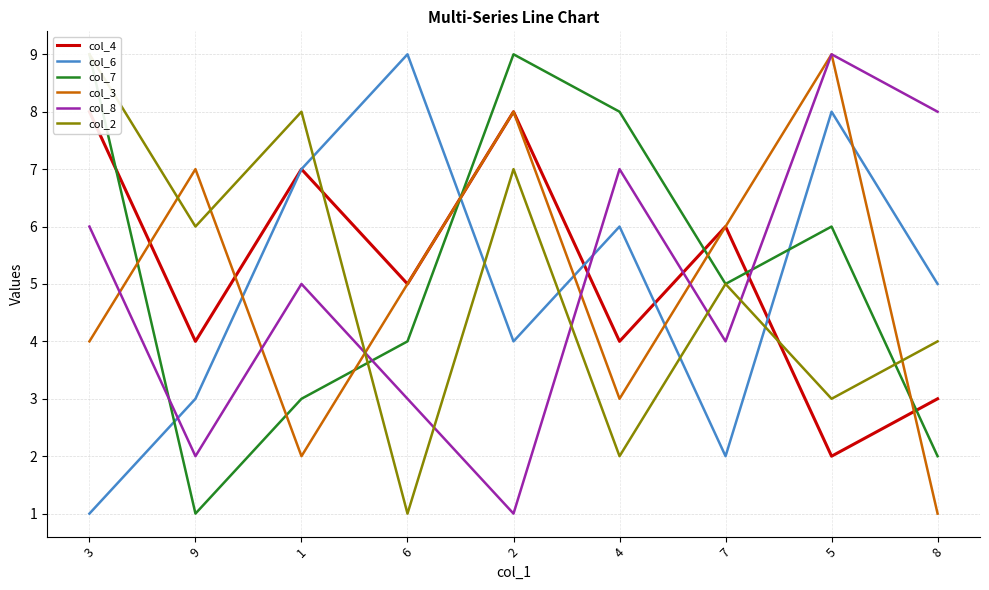

In col_4, how many points are higher than both neighbors (excluding endpoints)?

3